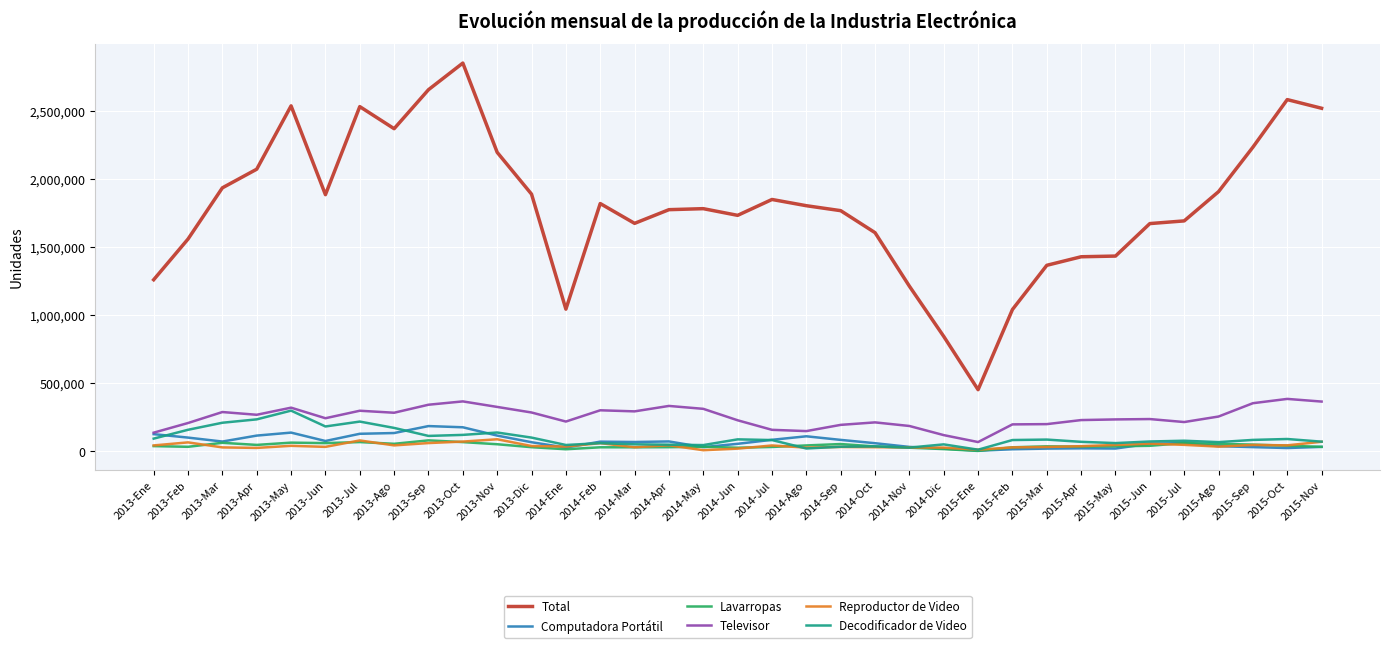

What is the sum of the Televisor values at 2013-Sep and 2013-Jun?

585025